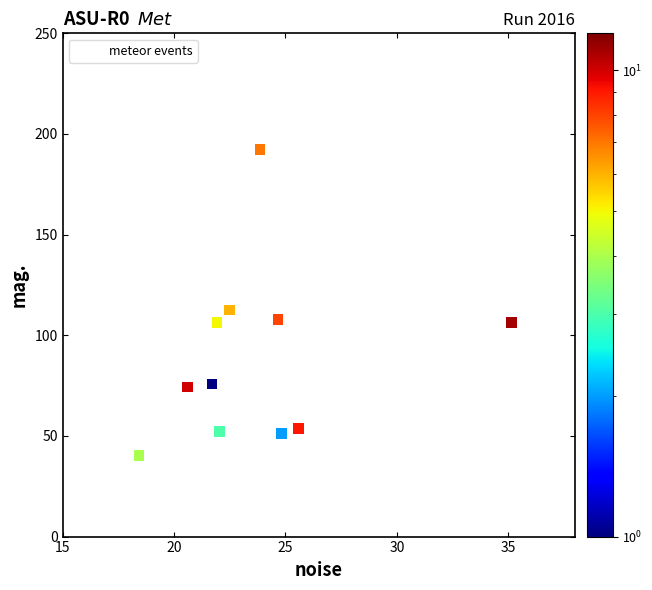

What Y value in the scatter plot is closest to 116?

112.5